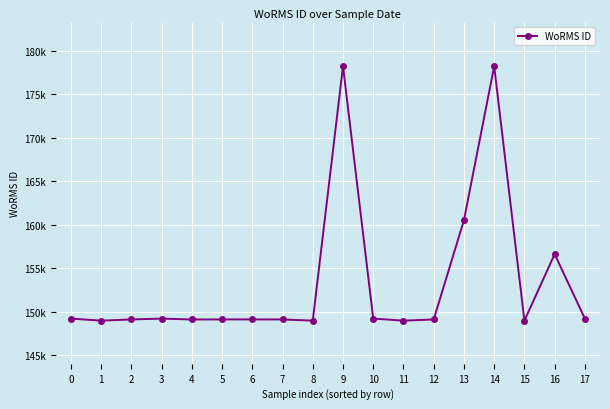

Does the chart have visible grid lines?

Yes